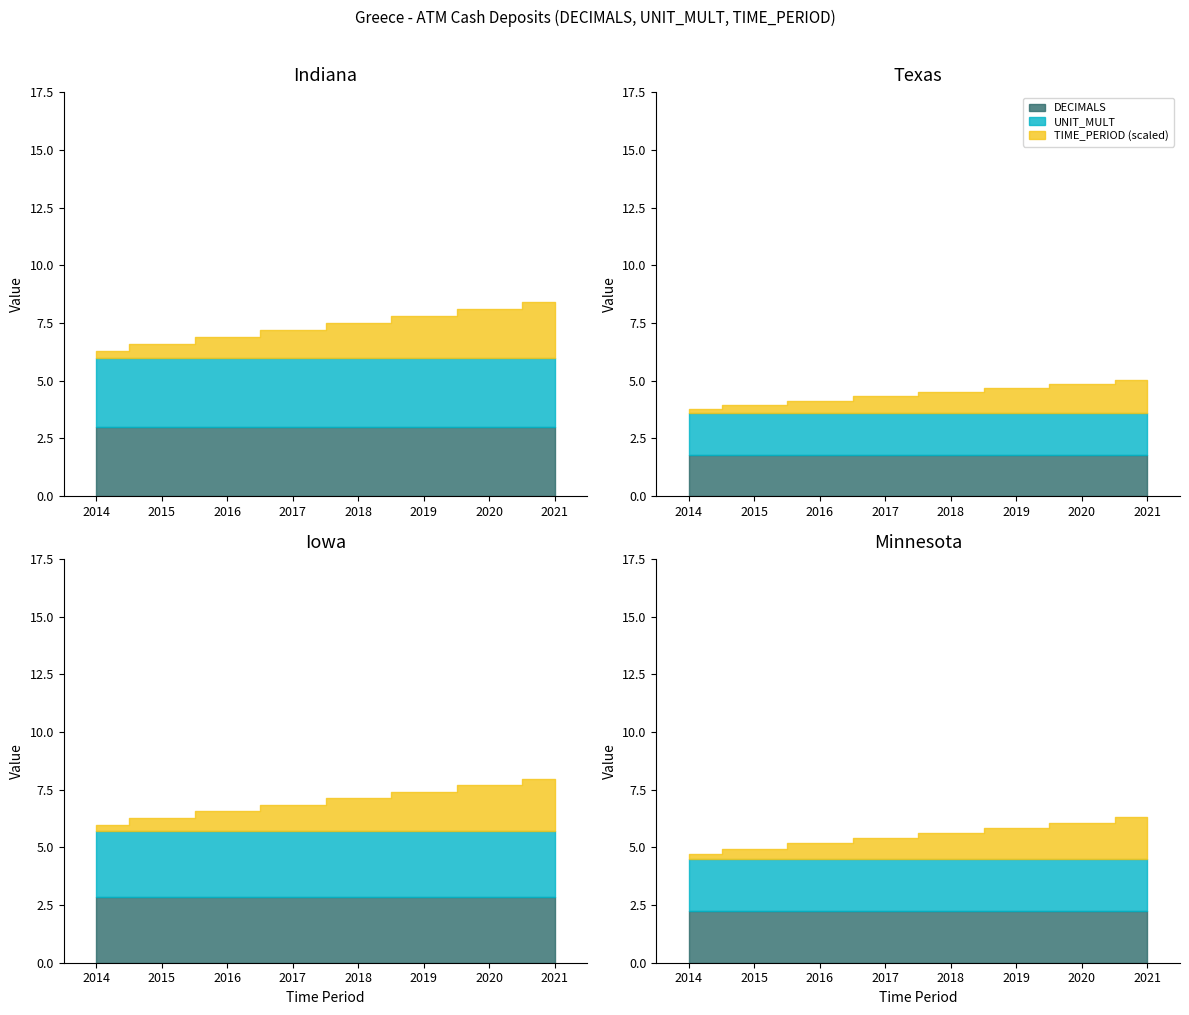

How many series are shown in this chart?

3